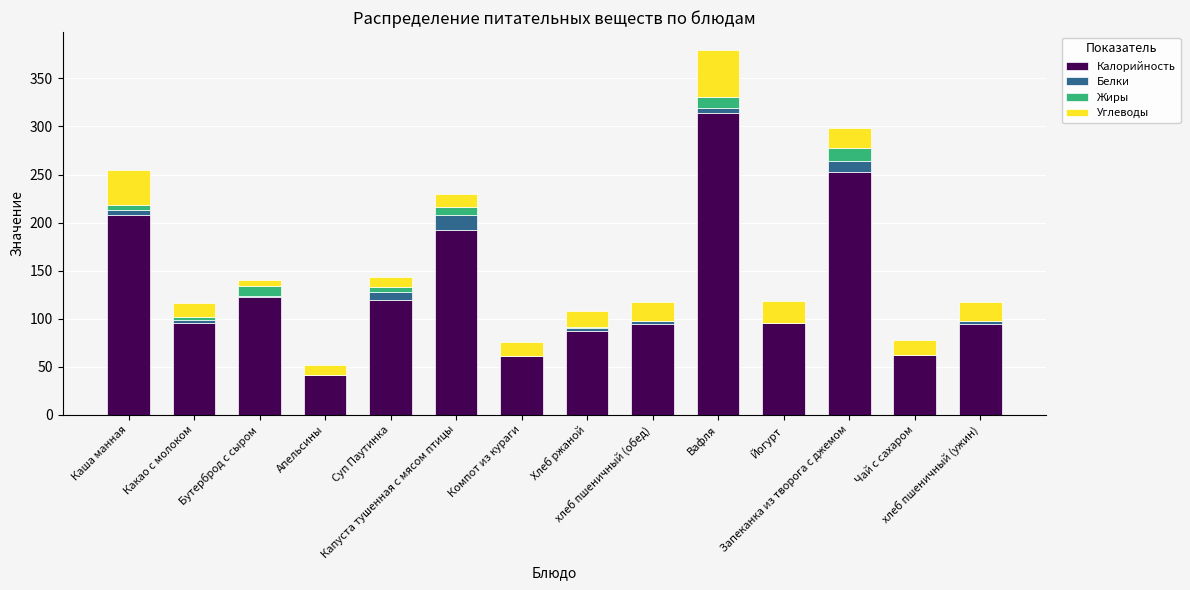

What is the maximum value for Калорийность?

314.0